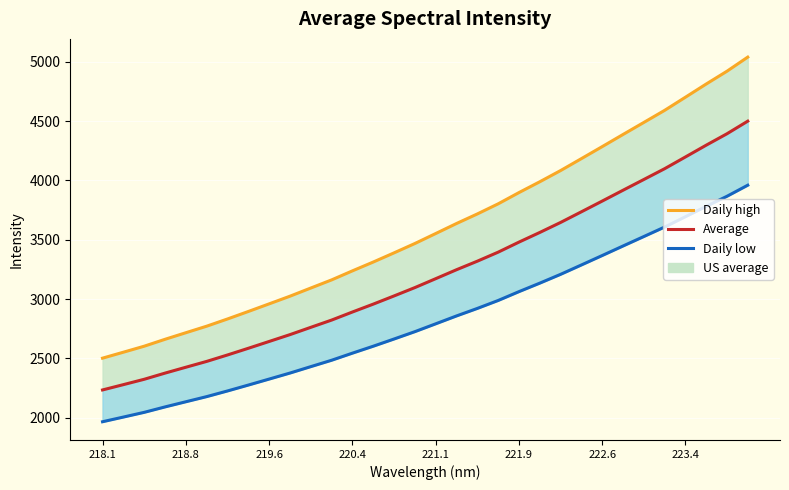

At which category does the chart reach its minimum across all series?

218.1